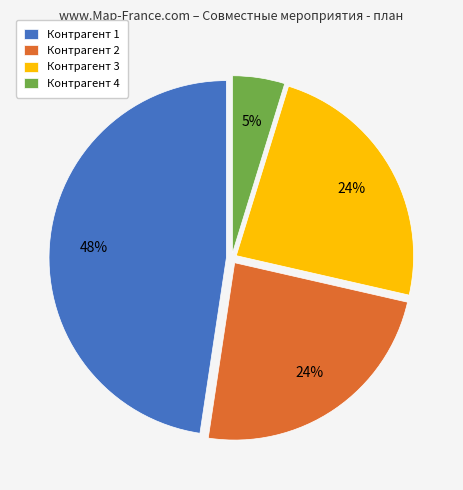

Is it true that Контрагент 2 is 24% of the pie?

True